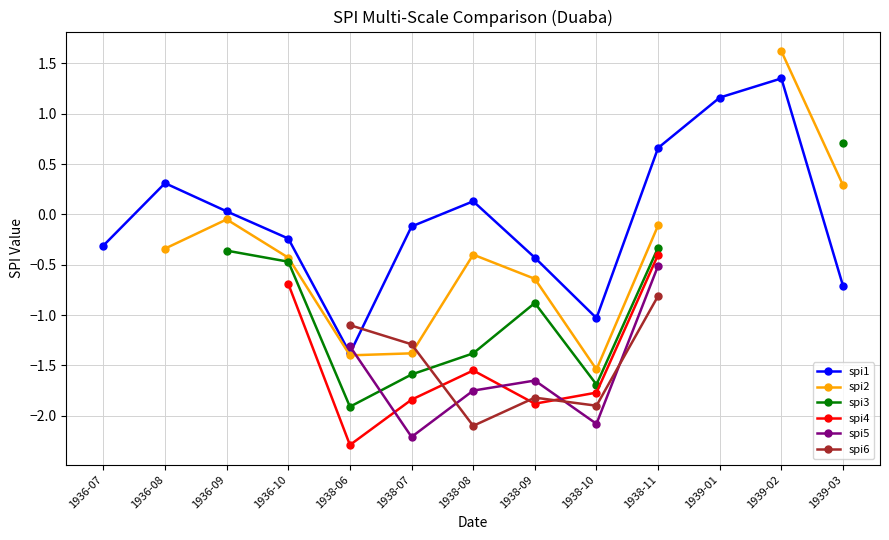

Where is the first local minimum for spi1?

1938-06